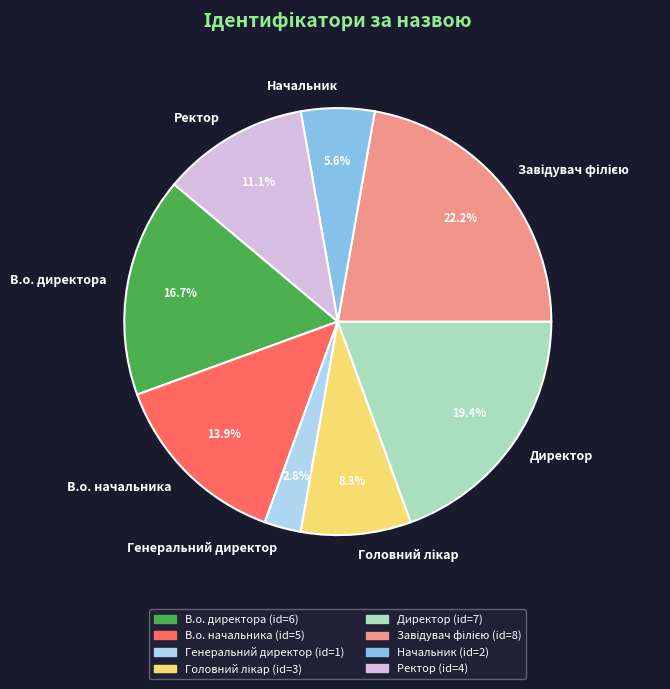

What is the smallest slice in the pie chart?

Генеральний директор